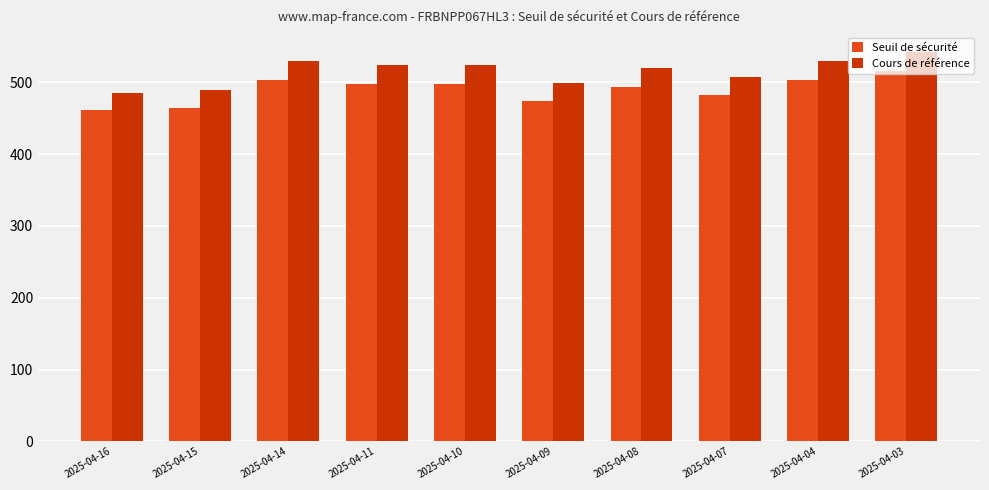

Does the chart contain any negative values?

No